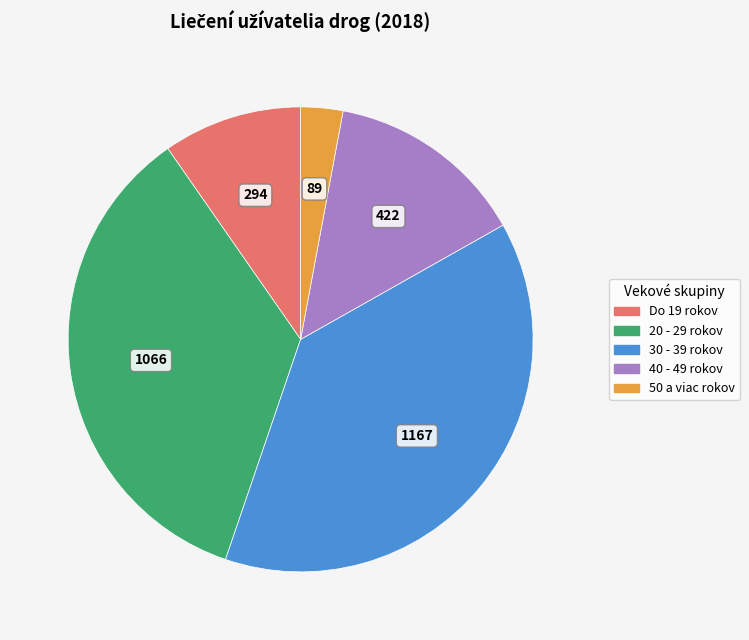

Is 30 - 39 rokov the majority of the pie?

No